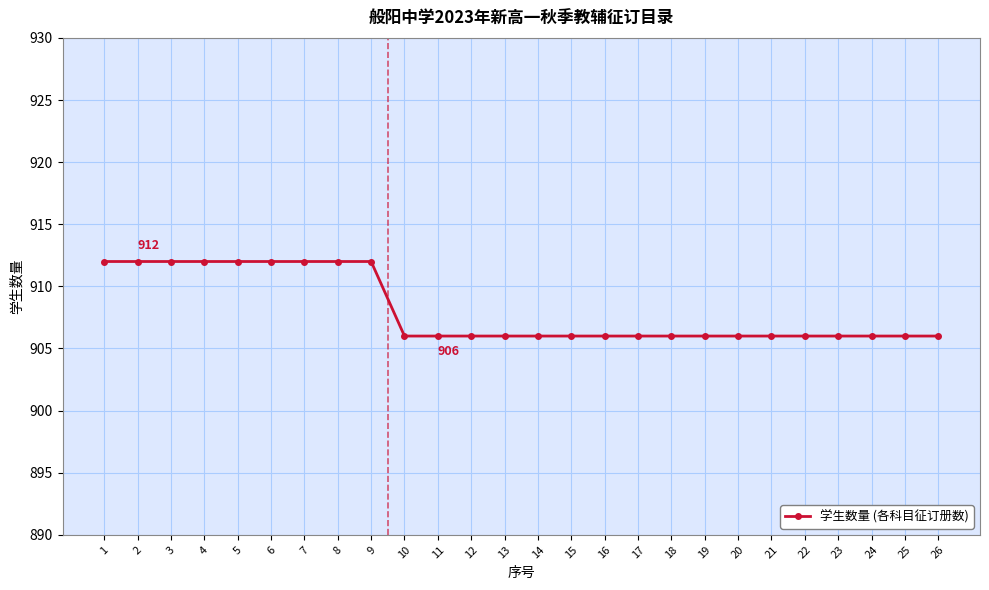

What is the greatest value displayed?

912